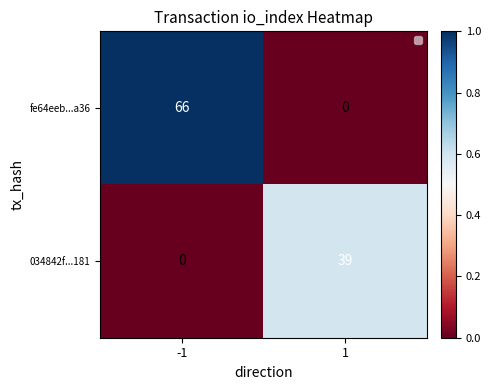

At which category is the sum across all series the highest?

-1